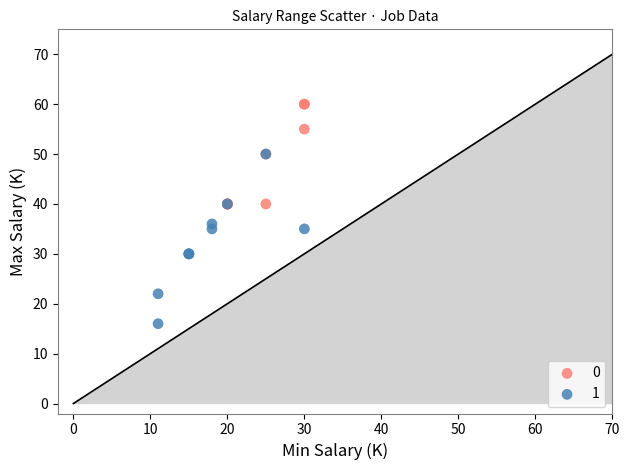

Which series contains the highest Y value?

0